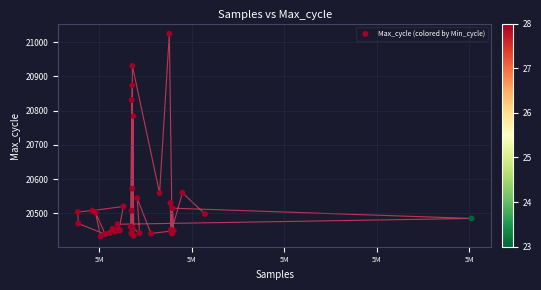

What Y value in the scatter plot is closest to 20728?

20784